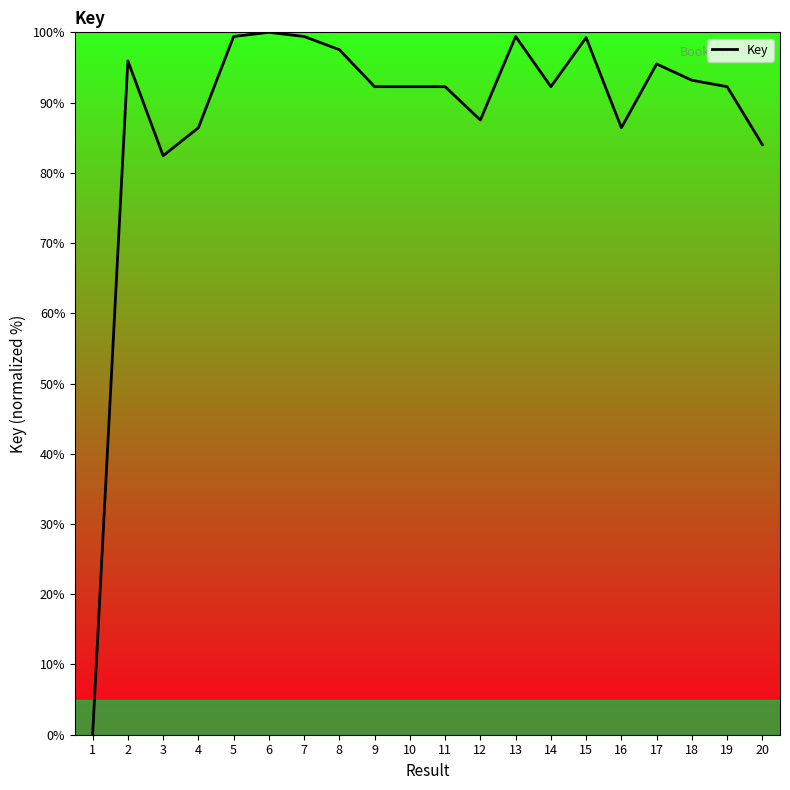

At which category does the chart reach its minimum across all series?

1